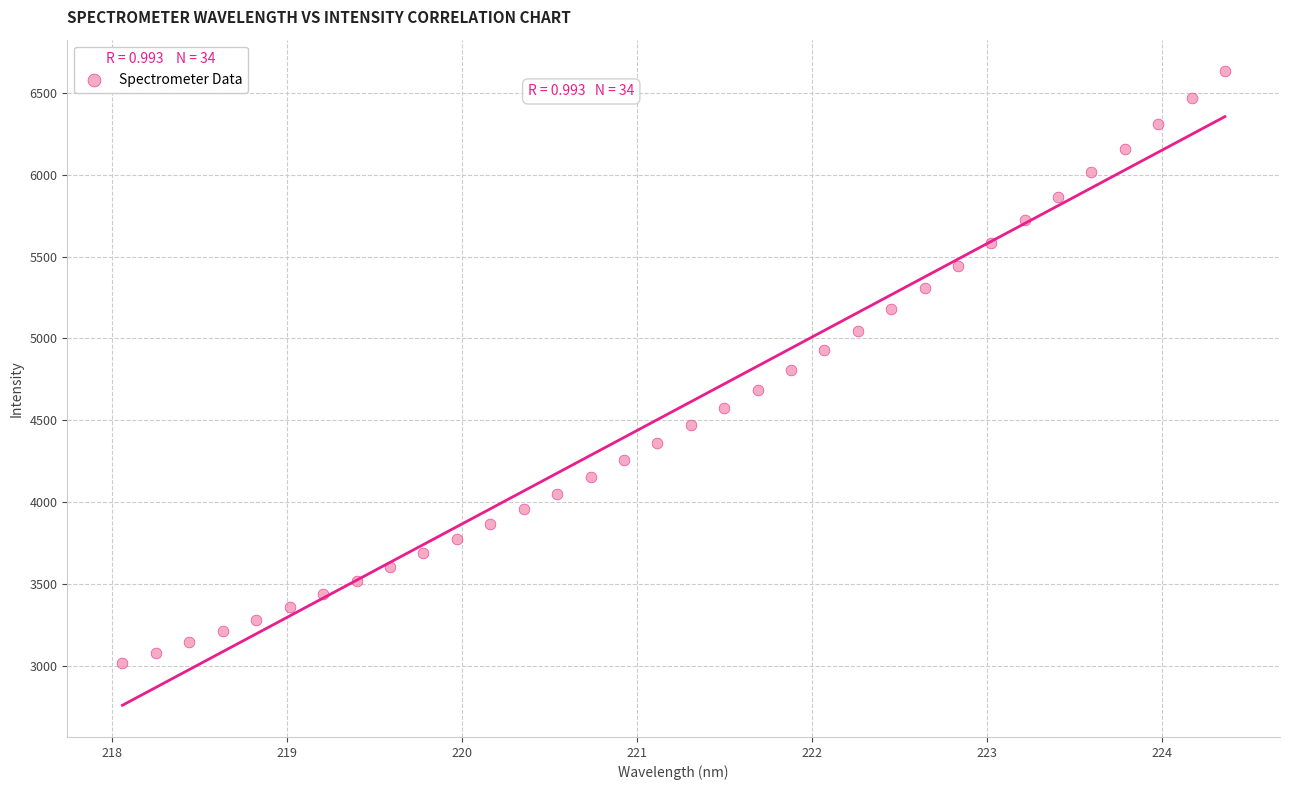

What is the range of X values (max minus min)?

6.3